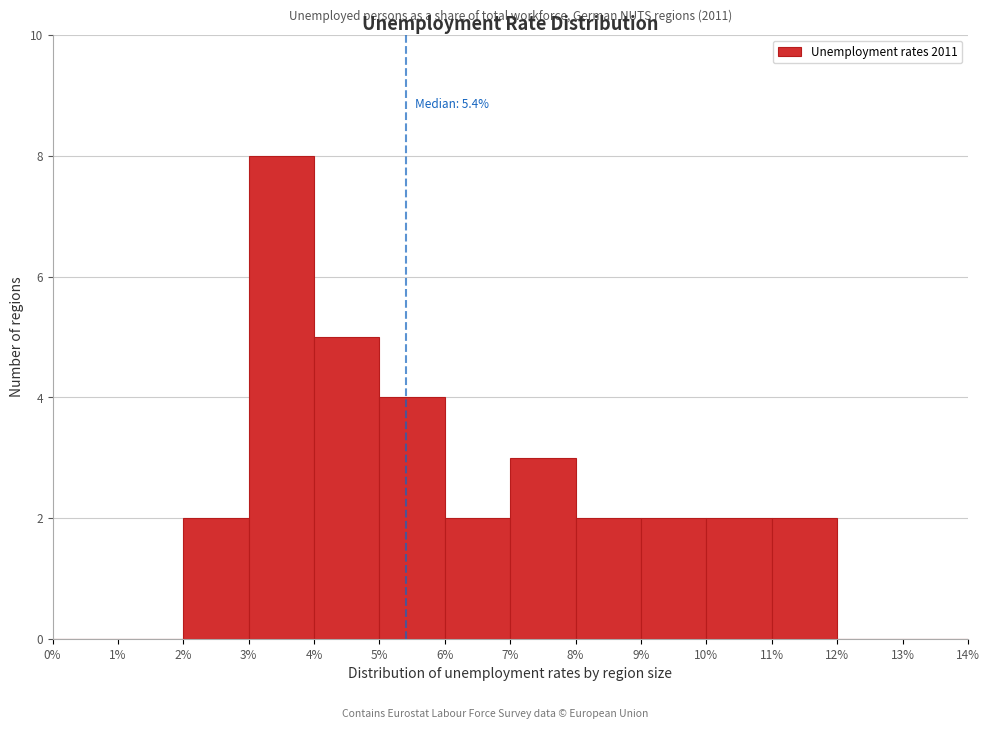

Which range on the x-axis has the tallest bar?

3% to 4%